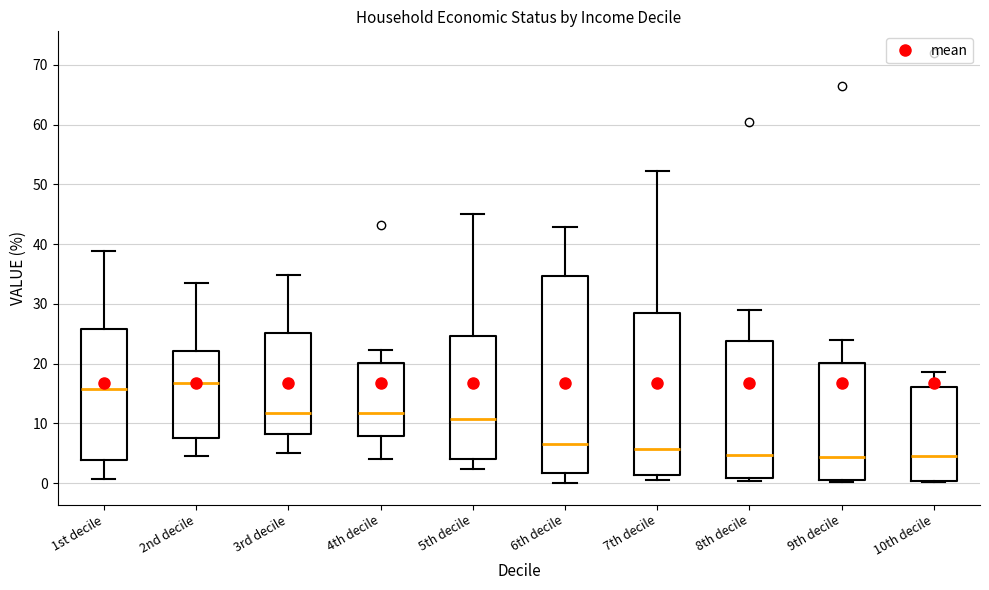

Reading left to right, read every box against the y-axis: the position of its median line, the range the box covers, and the ends of its whiskers. The values are not printed on the chart, so give them approximately, as read against the axis.

1st decile: median 16, box 4 to 26, whiskers 1 to 39
2nd decile: median 17, box 8 to 22, whiskers 5 to 34
3rd decile: median 12, box 8 to 25, whiskers 5 to 35
4th decile: median 12, box 8 to 20, whiskers 4 to 22
5th decile: median 11, box 4 to 25, whiskers 2 to 45
6th decile: median 6, box 2 to 35, whiskers 0 to 43
7th decile: median 6, box 1 to 28, whiskers 1 (just below the box's lower edge) to 52
8th decile: median 5, box 1 to 24, whiskers 0 to 29
9th decile: median 4, box 1 to 20, whiskers 0 to 24
10th decile: median 5, box 0 to 16, whiskers 0 to 19